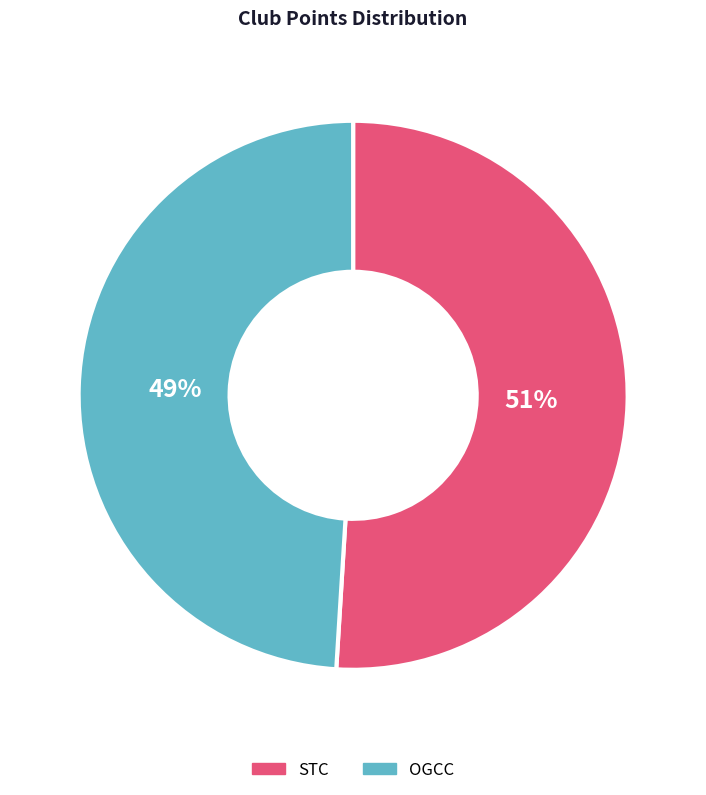

The STC slice represents 39% of the pie. True or false?

False